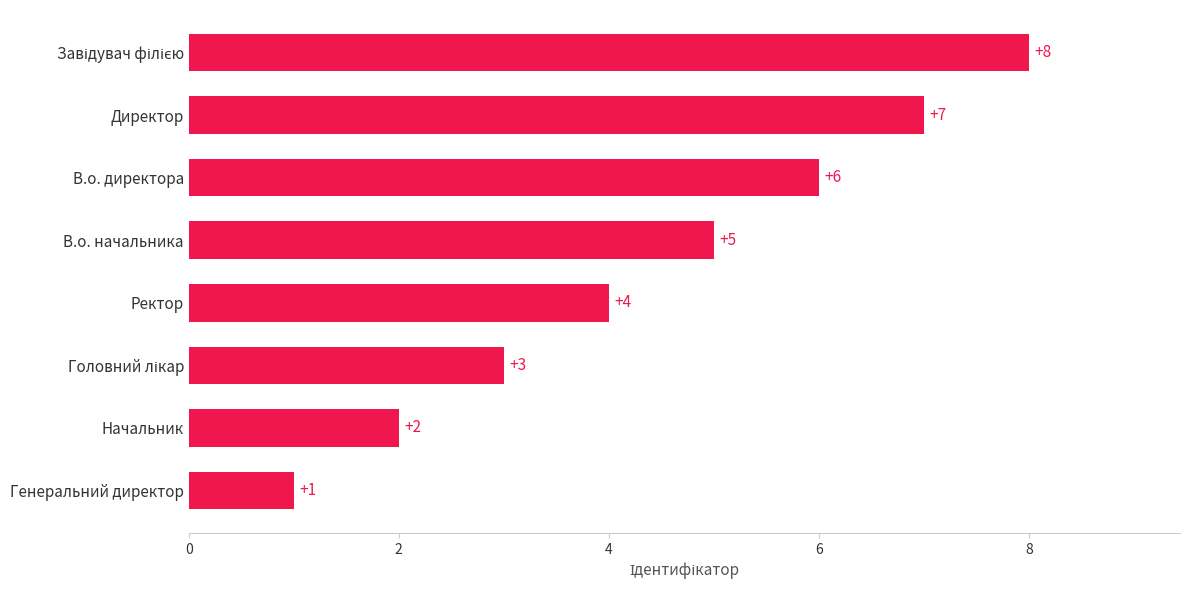

At which label is the value closest to 4?

Ректор